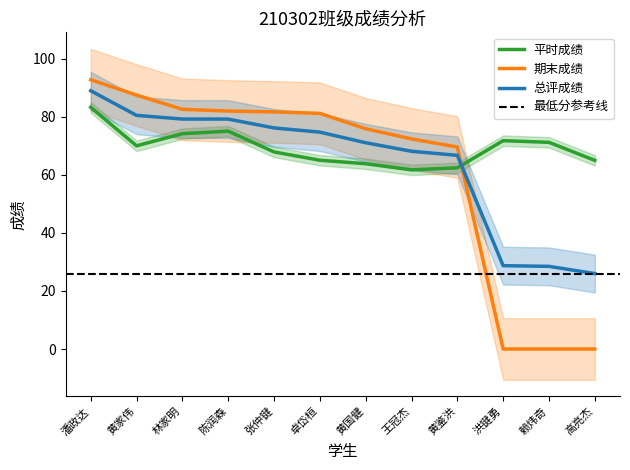

True or false: 期末成绩 and 平时成绩 intersect in this chart.

True